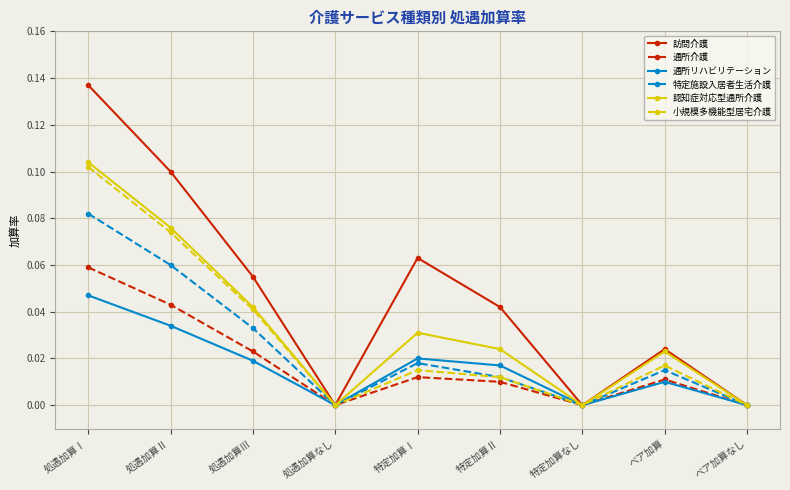

Is it true that 特定施設入居者生活介護 equals 0.0 at 特定加算Ⅰ?

True